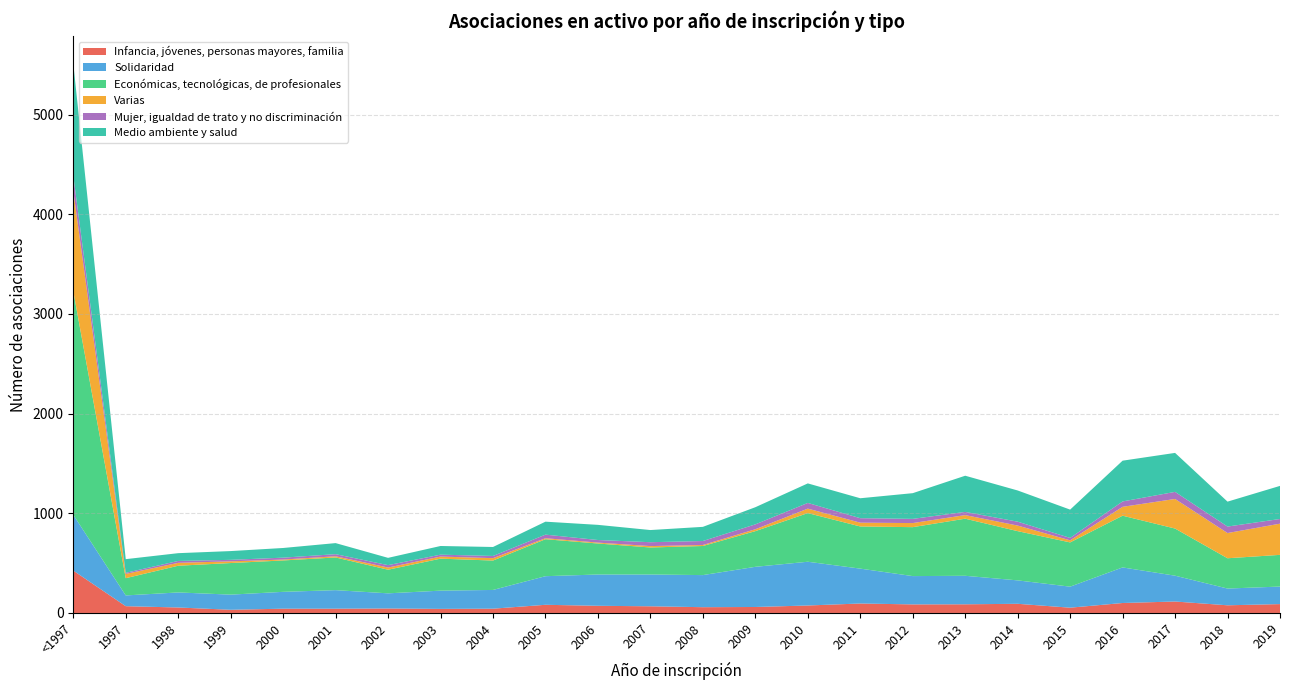

Reading left to right, extract all data points from this chart.

Infancia, jóvenes, personas mayores, familia: <1997=425	1997=68	1998=55	1999=32	2000=43	2001=43	2002=45	2003=41	2004=43	2005=82	2006=72	2007=67	2008=58	2009=60	2010=75	2011=95	2012=86	2013=87	2014=92	2015=53	2016=100	2017=115	2018=77	2019=89
Solidaridad: <1997=560	1997=108	1998=151	1999=152	2000=169	2001=186	2002=152	2003=183	2004=188	2005=287	2006=314	2007=319	2008=322	2009=403	2010=439	2011=350	2012=284	2013=286	2014=235	2015=211	2016=357	2017=259	2018=168	2019=176
Económicas, tecnológicas, de profesionales: <1997=2244	1997=173	1998=268	1999=317	2000=315	2001=328	2002=237	2003=321	2004=295	2005=371	2006=311	2007=271	2008=292	2009=358	2010=488	2011=423	2012=491	2013=573	2014=494	2015=444	2016=519	2017=473	2018=304	2019=318
Varias: <1997=1007	1997=43	1998=29	1999=17	2000=9	2001=12	2002=22	2003=21	2004=24	2005=10	2006=9	2007=14	2008=10	2009=19	2010=45	2011=38	2012=41	2013=36	2014=56	2015=21	2016=89	2017=297	2018=253	2019=313
Mujer, igualdad de trato y no discriminación: <1997=152	1997=11	1998=19	1999=15	2000=19	2001=21	2002=24	2003=19	2004=22	2005=36	2006=26	2007=39	2008=40	2009=49	2010=57	2011=45	2012=42	2013=32	2014=39	2015=24	2016=54	2017=71	2018=65	2019=47
Medio ambiente y salud: <1997=1125	1997=137	1998=78	1999=88	2000=97	2001=111	2002=73	2003=87	2004=90	2005=130	2006=152	2007=122	2008=142	2009=172	2010=196	2011=200	2012=258	2013=363	2014=313	2015=284	2016=409	2017=391	2018=250	2019=332